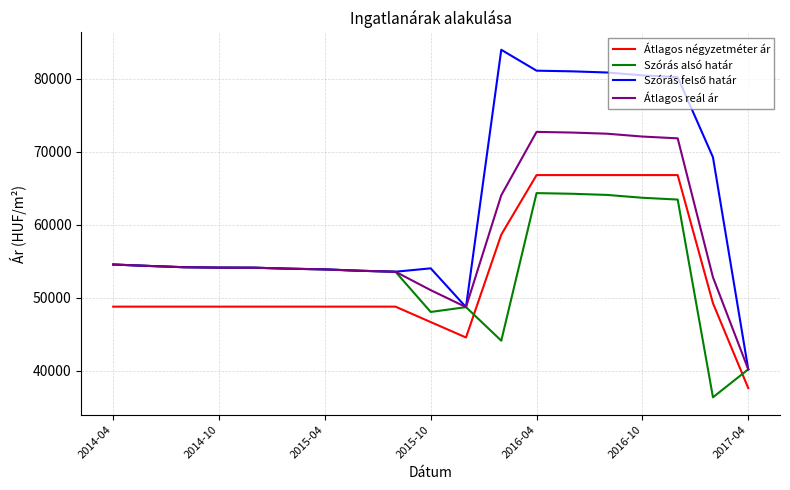

True or false: Átlagos reál ár and Átlagos négyzetméter ár intersect in this chart.

False